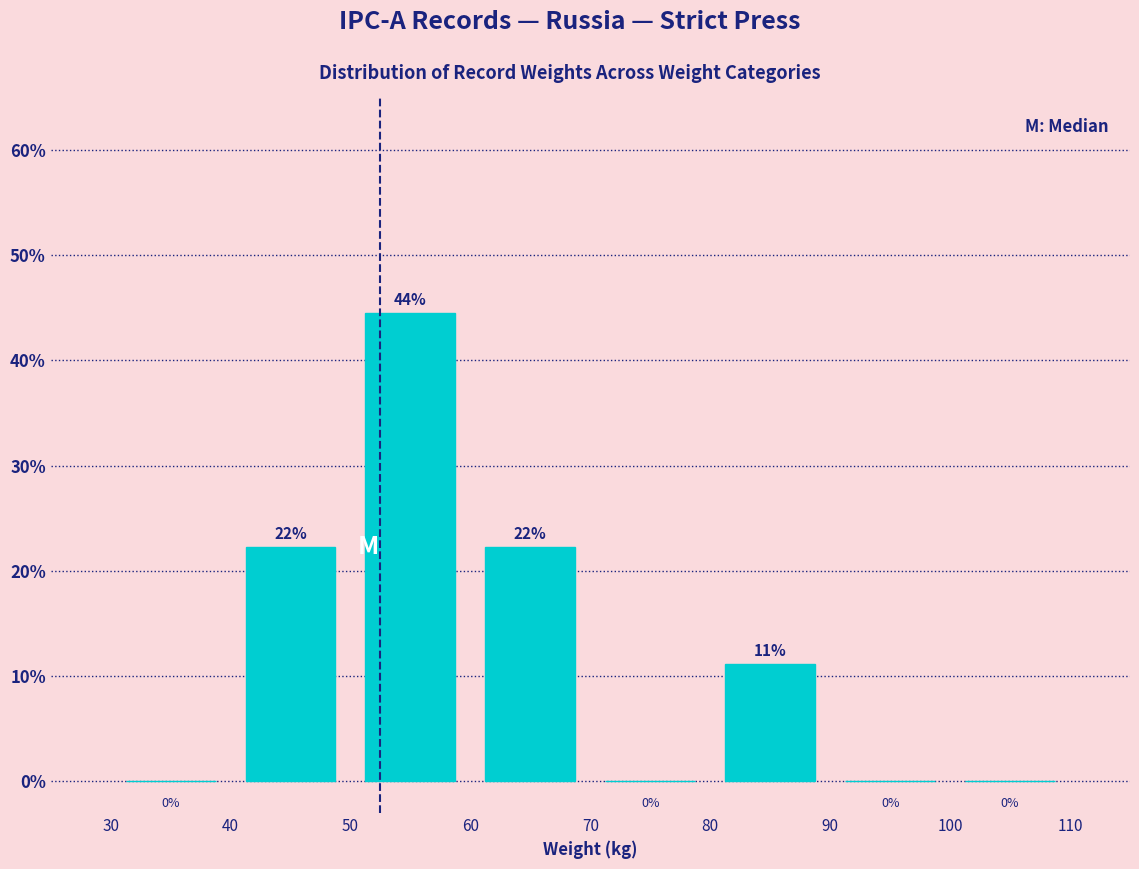

Over which range of the x-axis is the bar tallest?

50 to 60